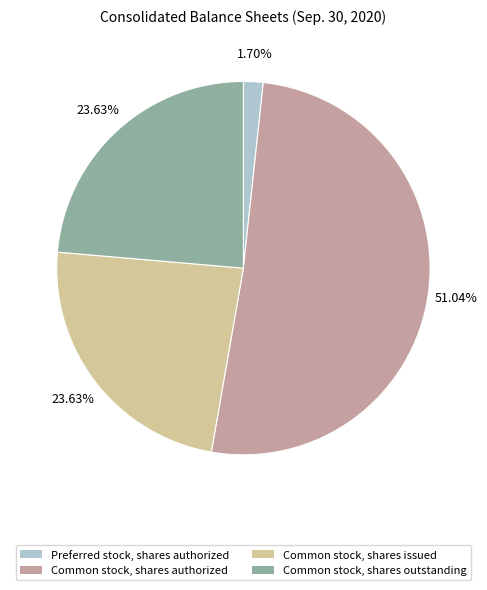

To the nearest percent, what portion does Common stock, shares outstanding represent?

24%